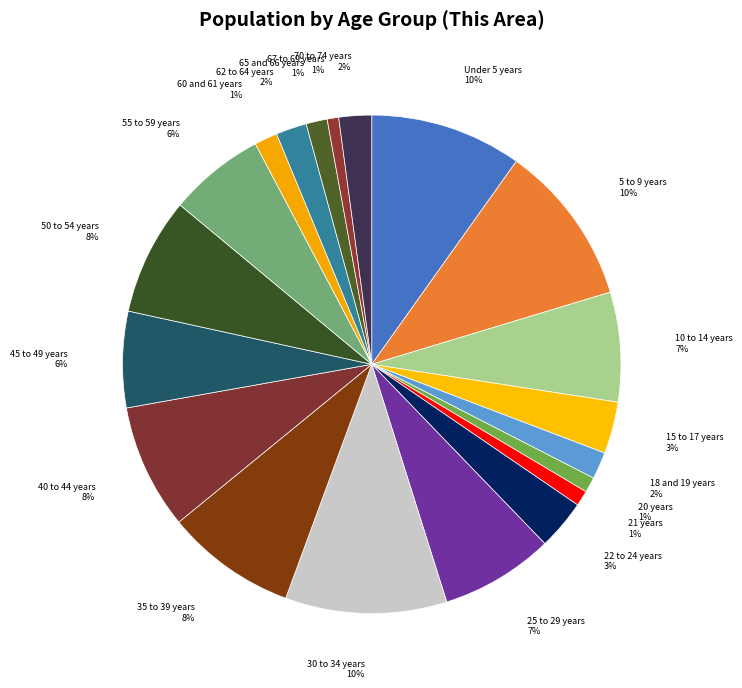

To the nearest percent, what is the difference between the 20 years and 5 to 9 years slice percentages?

9%